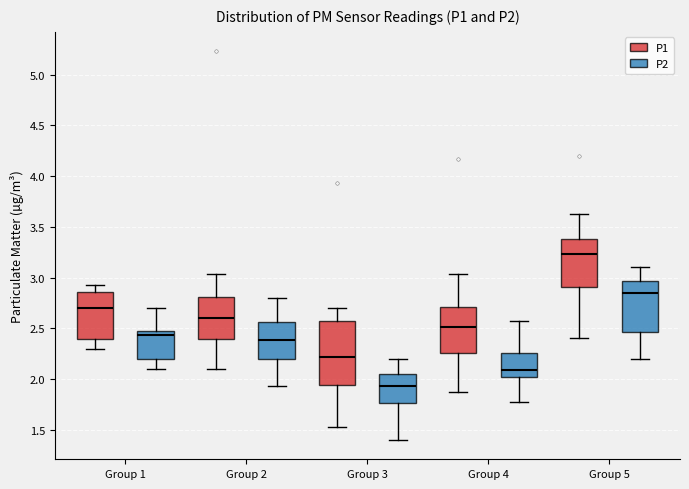

Which box's median line is the lowest?

Group 3 (P2)